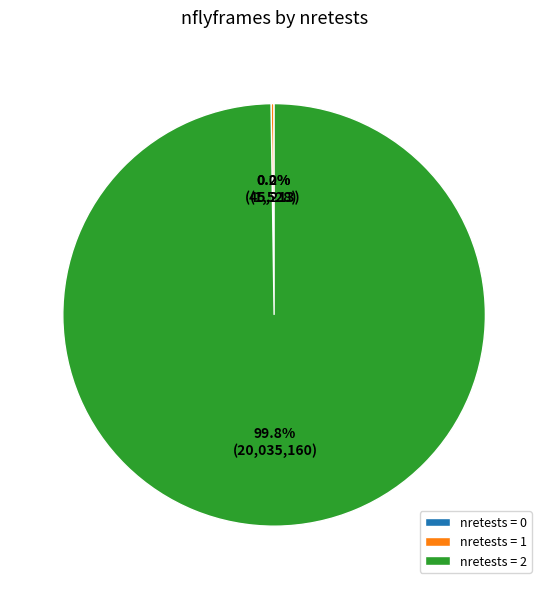

What is the majority slice?

nretests = 2